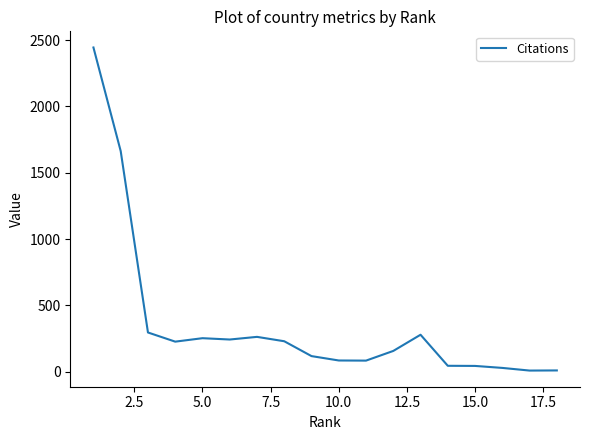

What is the difference between the maximum and minimum values?

2435